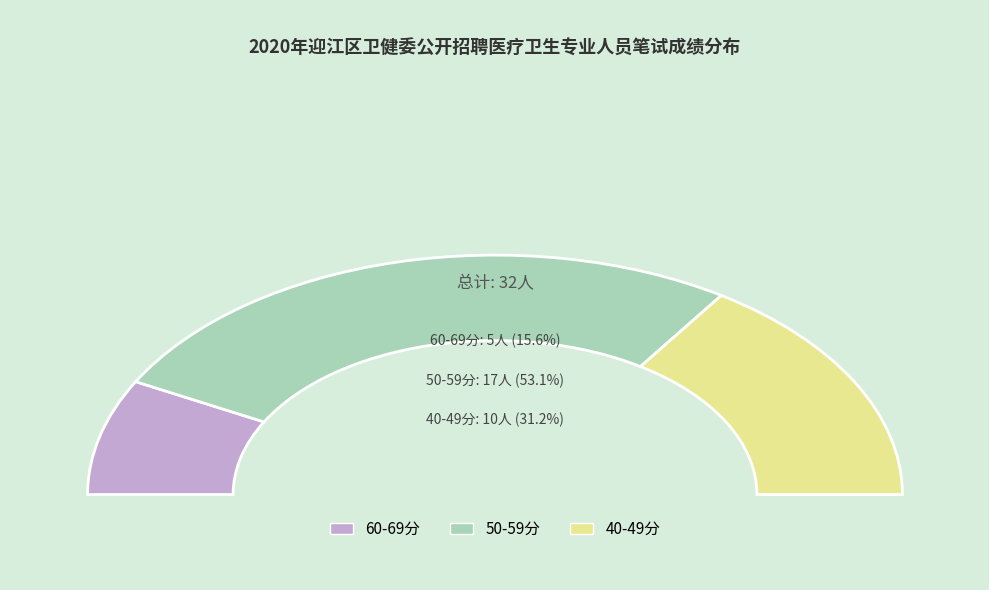

Is there a majority slice in this chart?

Yes